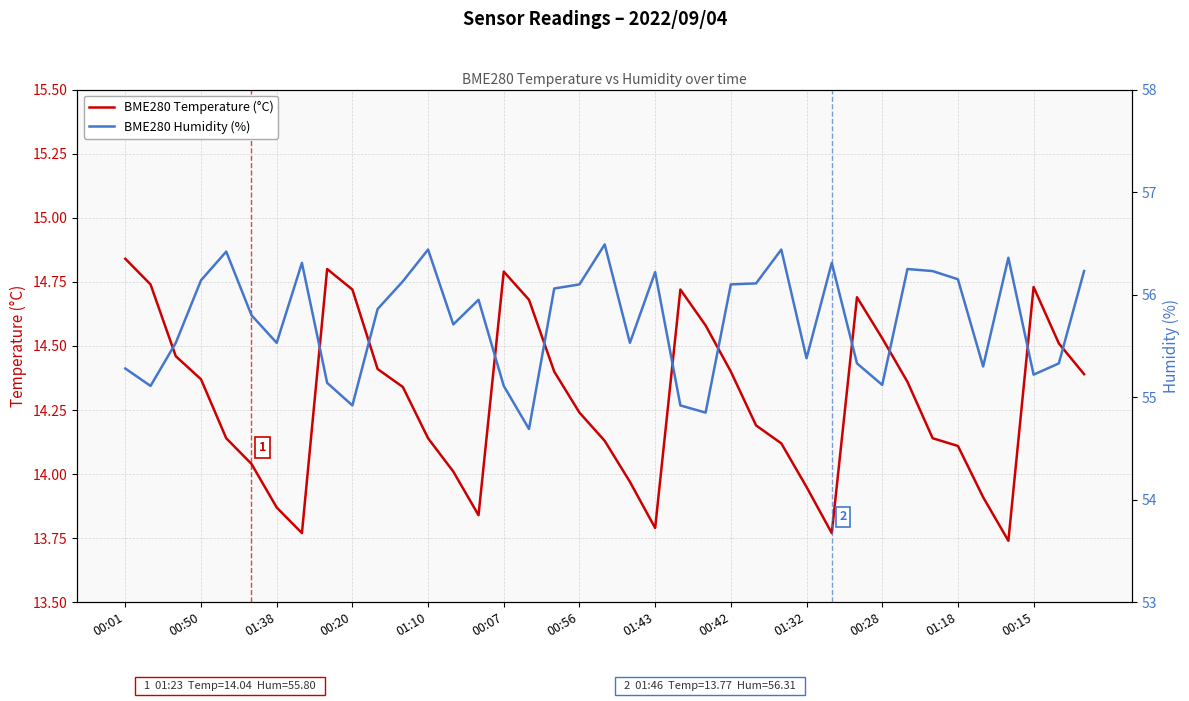

Rank the series by their maximum value, from highest to lowest.

BME280 Humidity (%), BME280 Temperature (°C)